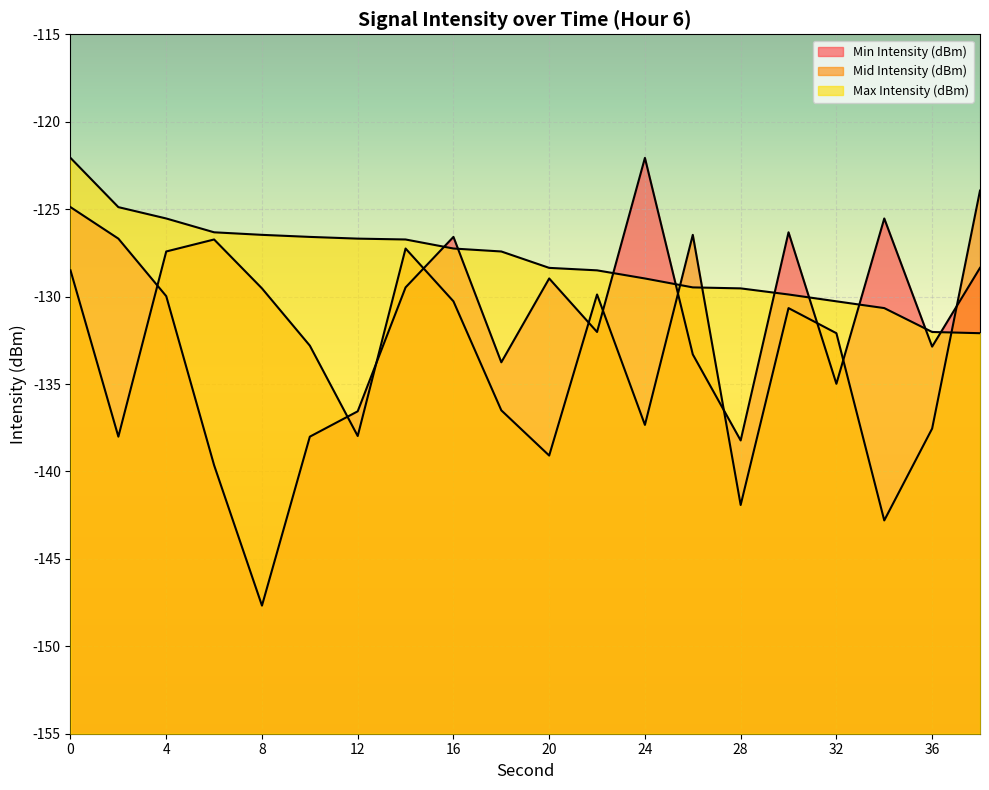

Does the chart display data point markers on the line(s)?

No